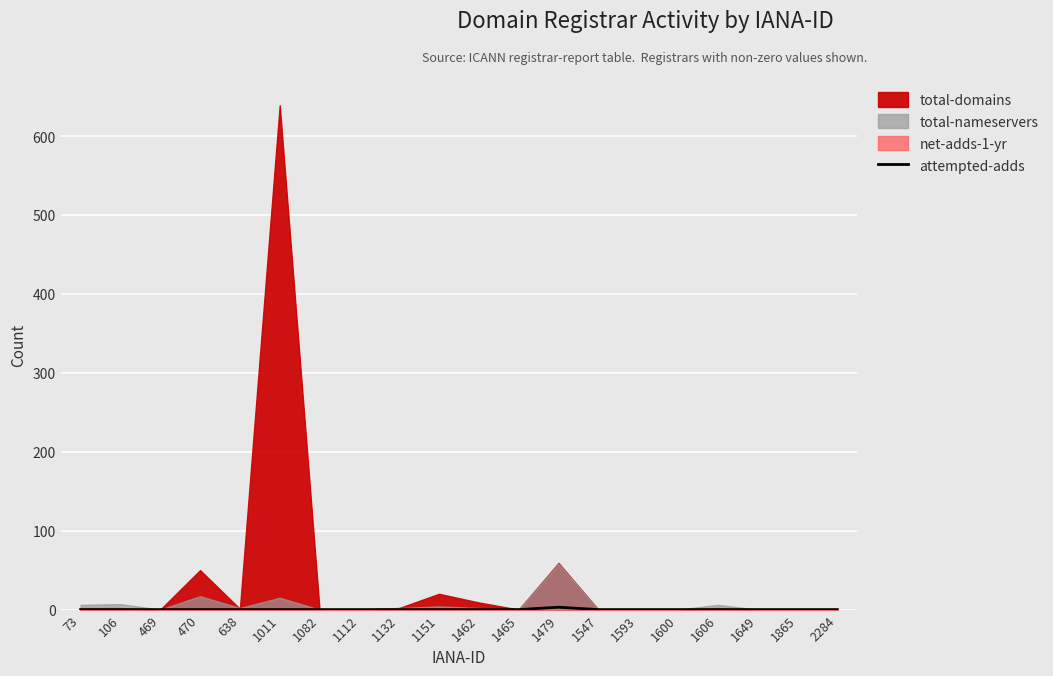

The value of attempted-adds at 73 is 0. True or false?

True